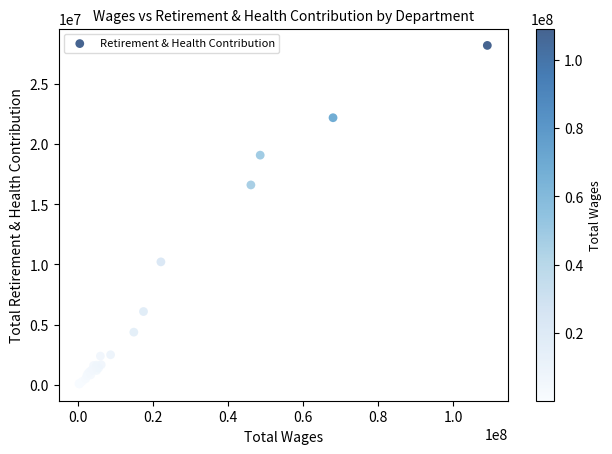

What Y value in the scatter plot is closest to 14135490?

16598738